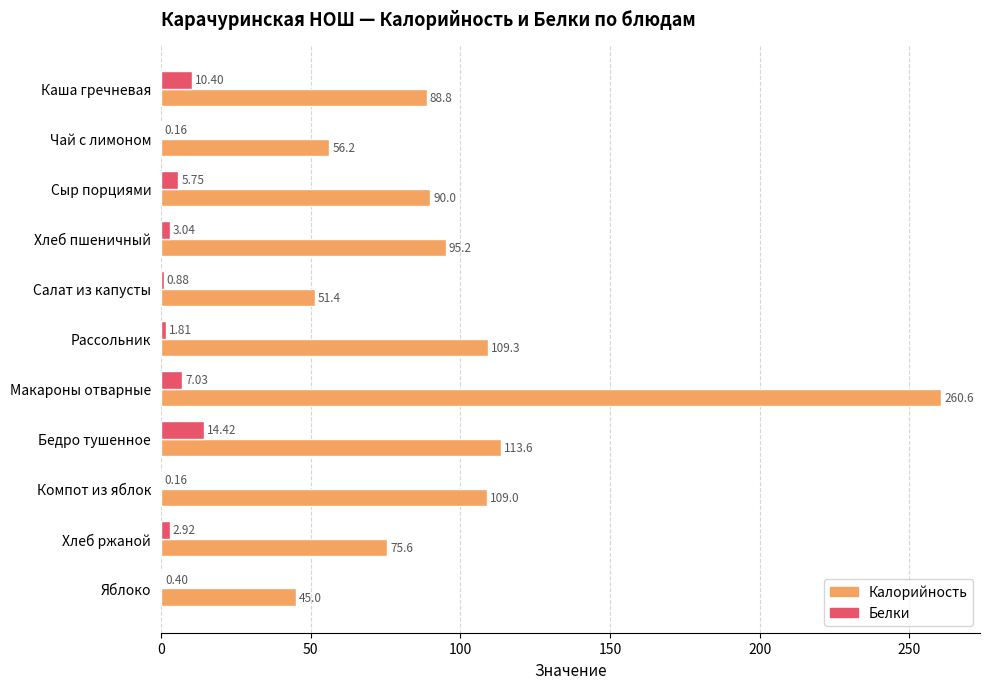

Which label corresponds to the largest value in the chart?

Макароны отварные